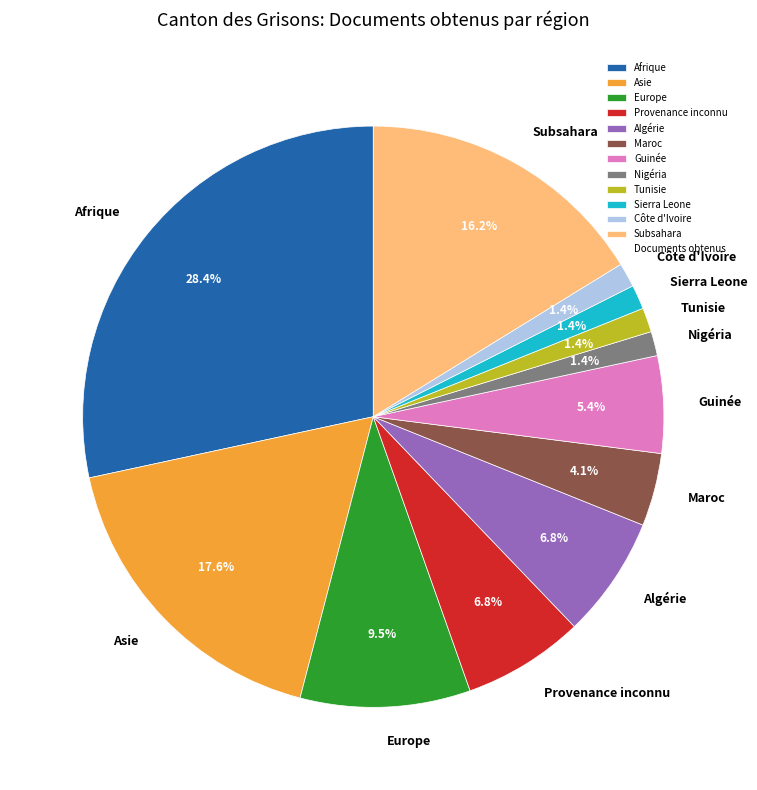

What percentage is the Tunisie slice, to the nearest percent?

1%